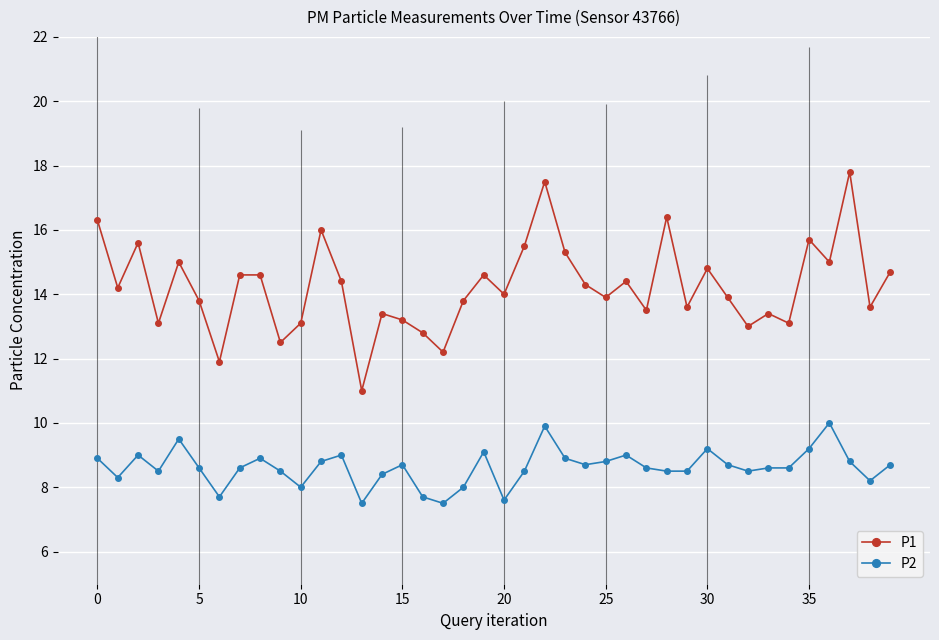

Count the number of categories in the chart.

40